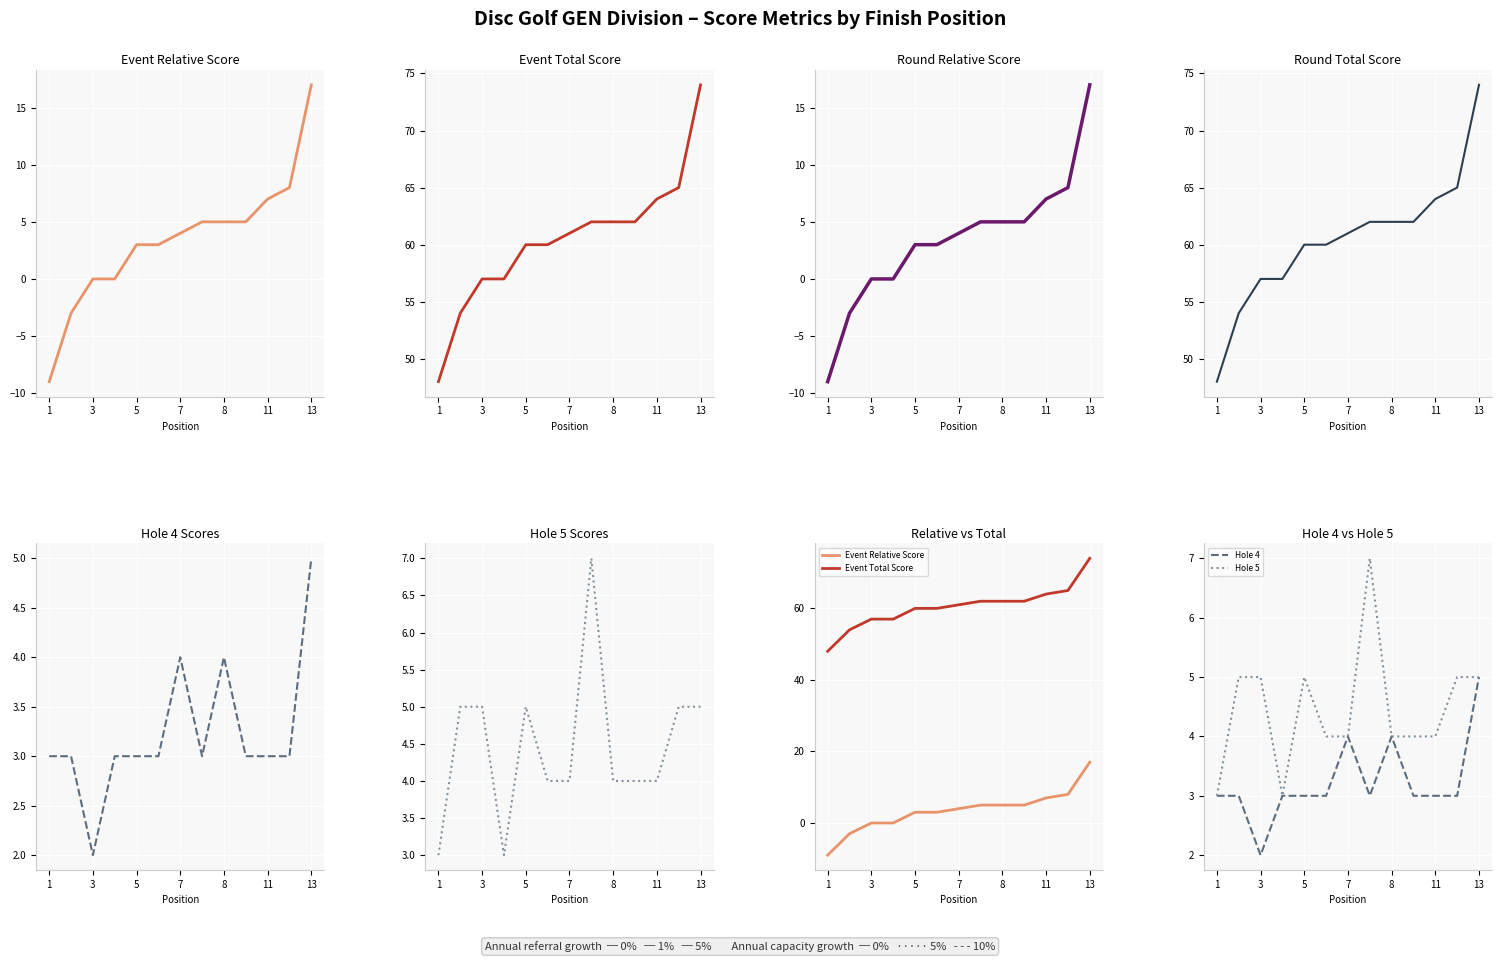

Which series has the largest total across all categories?

Event Total Score